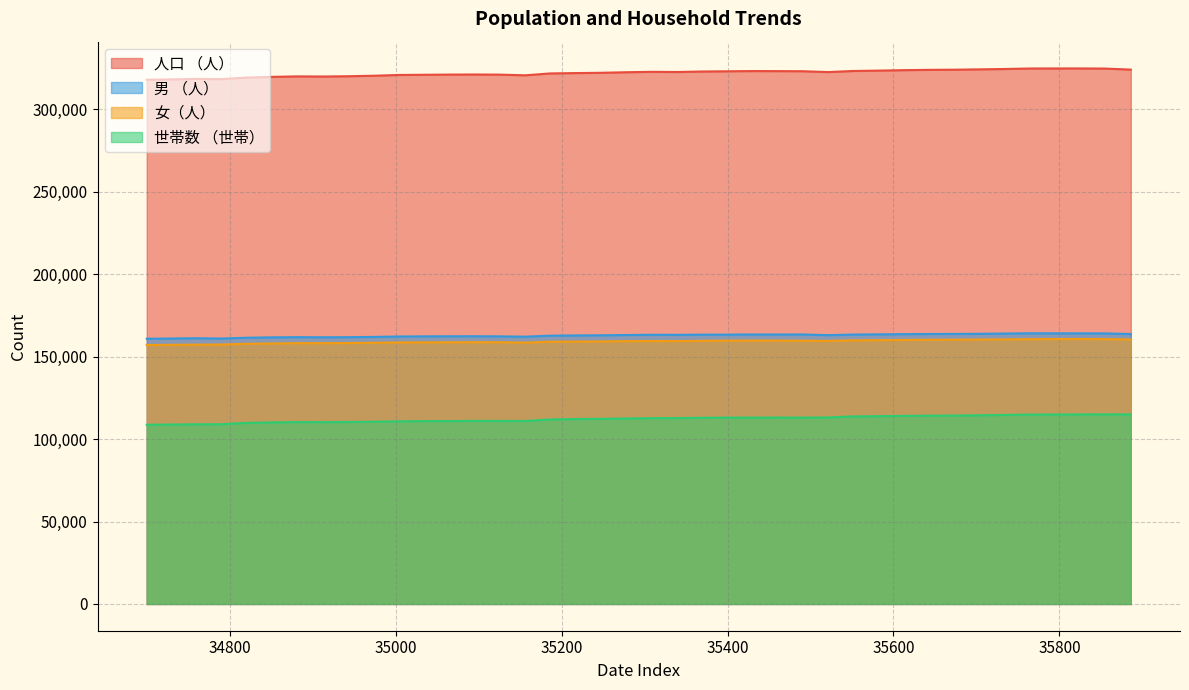

Which series has the largest total across all categories?

人口 （人）